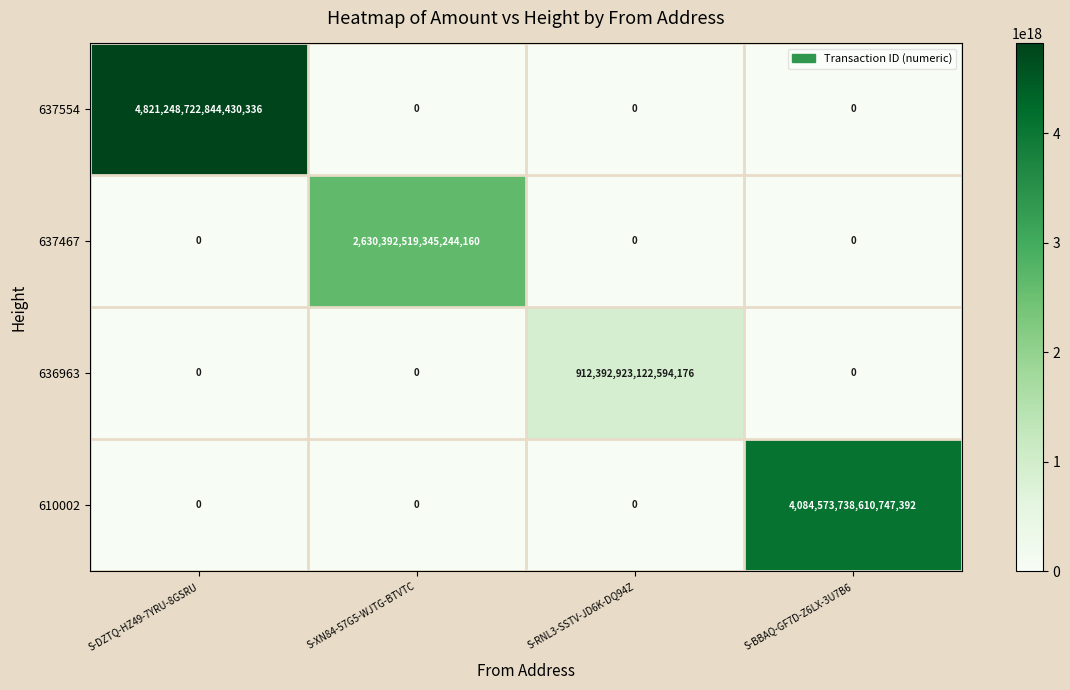

Which series has the largest range (max minus min)?

637554